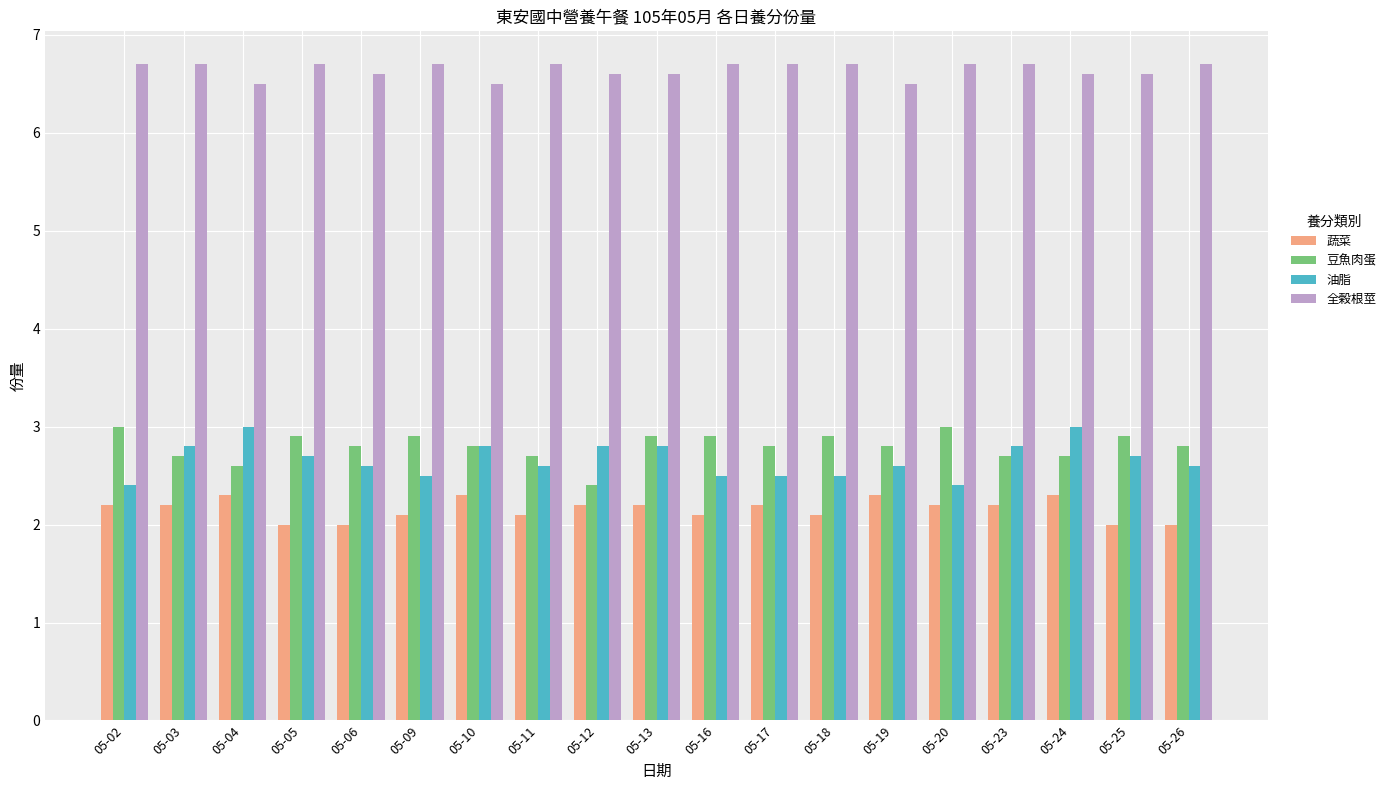

What is the difference between the highest and lowest values at 05-23?

4.5